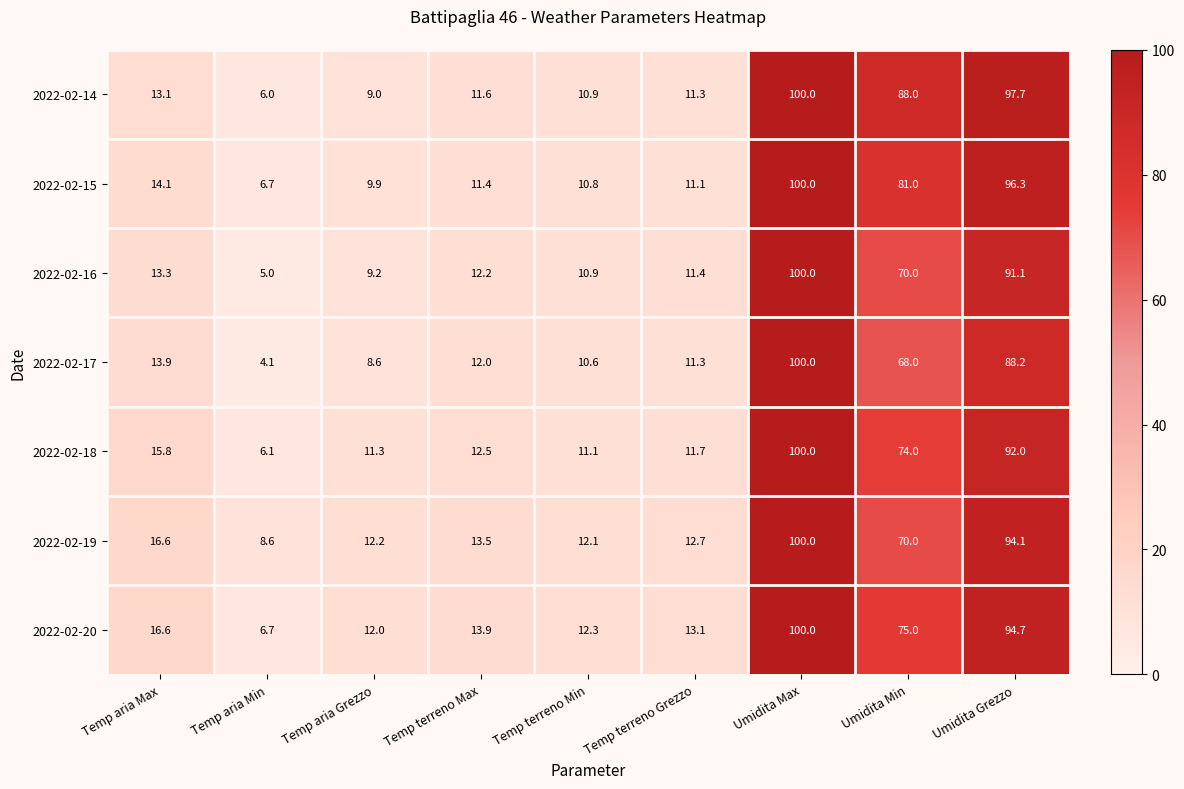

Which series has the widest spread of values?

2022-02-17